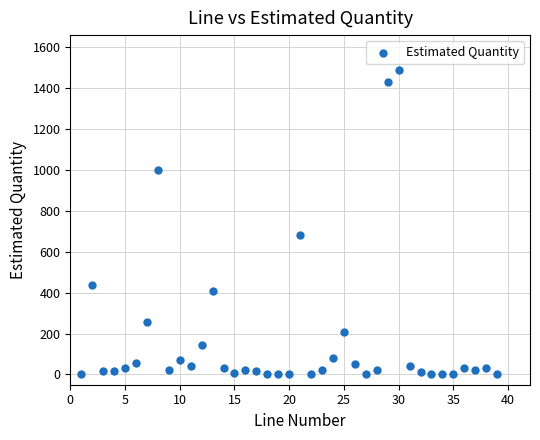

What is the range of Y values (max minus min)?

1488.0